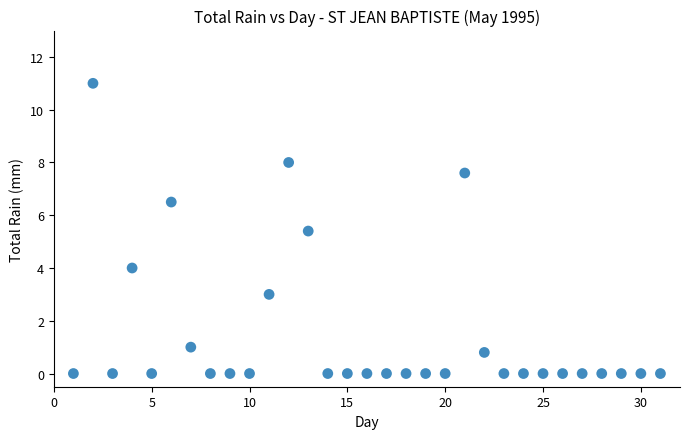

What Y value in the scatter plot is closest to 5?

5.4